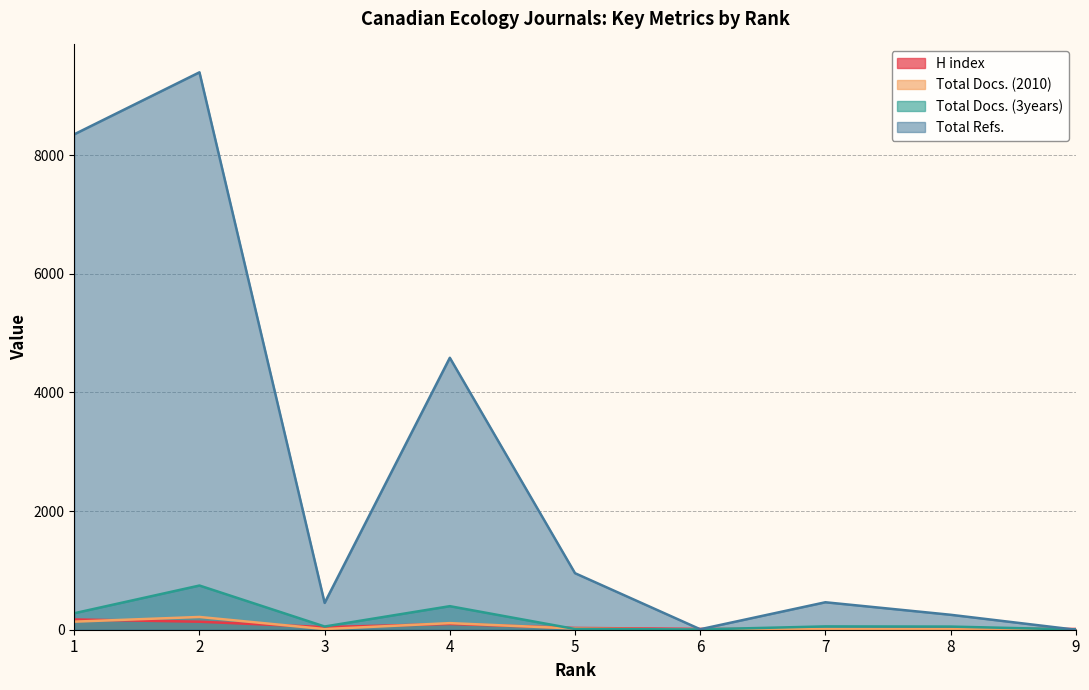

How many series are shown in this chart?

4